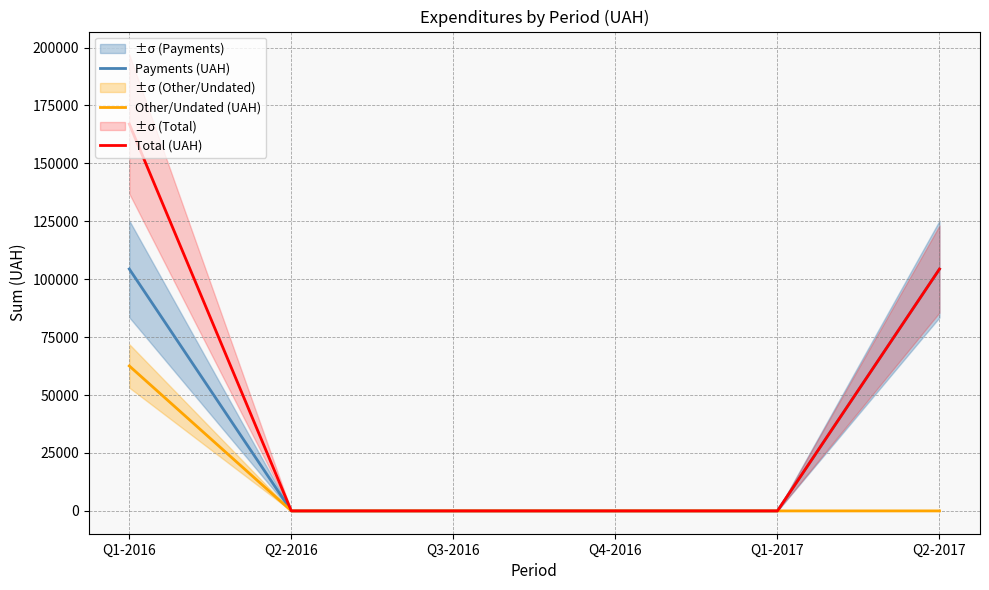

Read the Total (UAH) value at Q1-2016.

167004.6